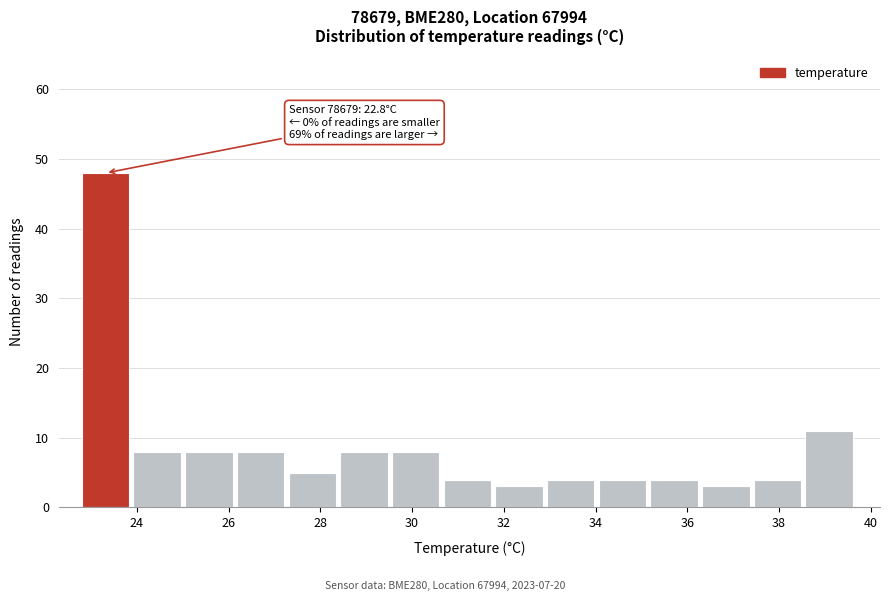

Over which range of the x-axis is the bar tallest?

22.8 to 24.0